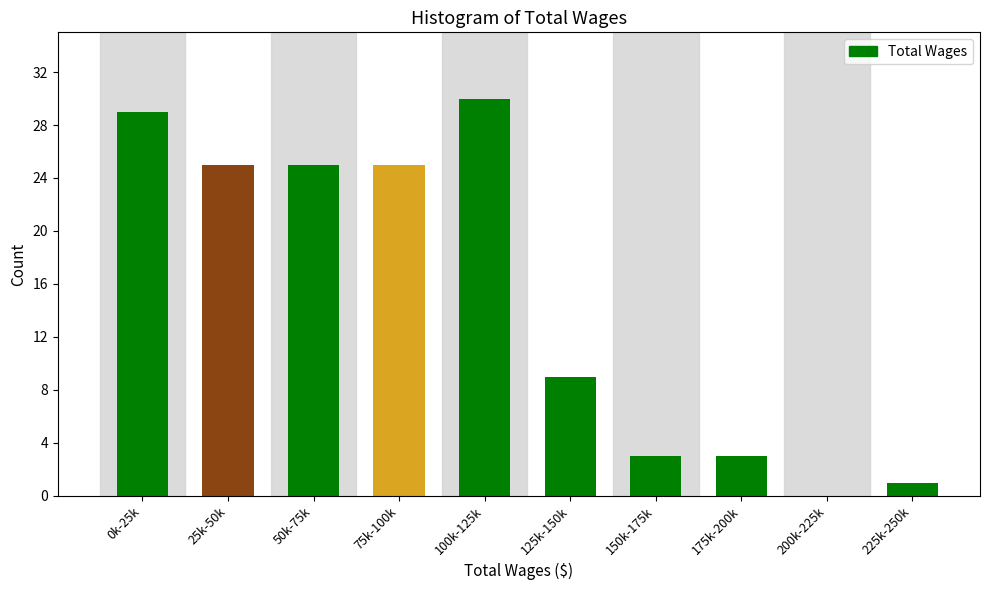

Reading left to right, transcribe all the data shown in this chart.

0k-25k=29	25k-50k=25	50k-75k=25	75k-100k=25	100k-125k=30	125k-150k=9	150k-175k=3	175k-200k=3	200k-225k=0	225k-250k=1